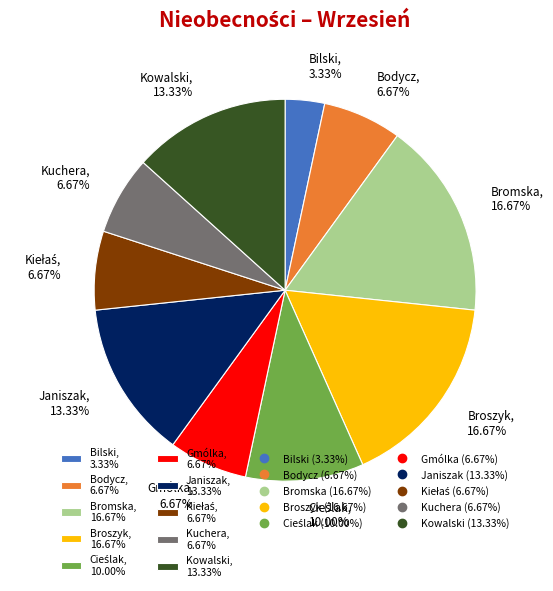

Which slice is the smallest?

Bilski, 3.33%